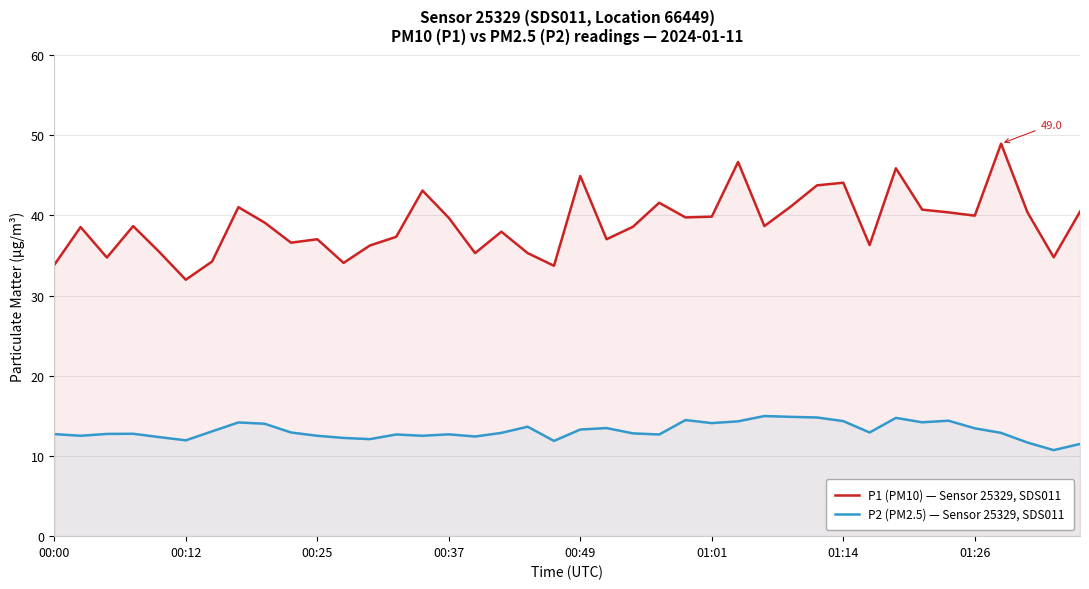

What is the highest value of the P1 (PM10) — Sensor 25329, SDS011 series?

49.0